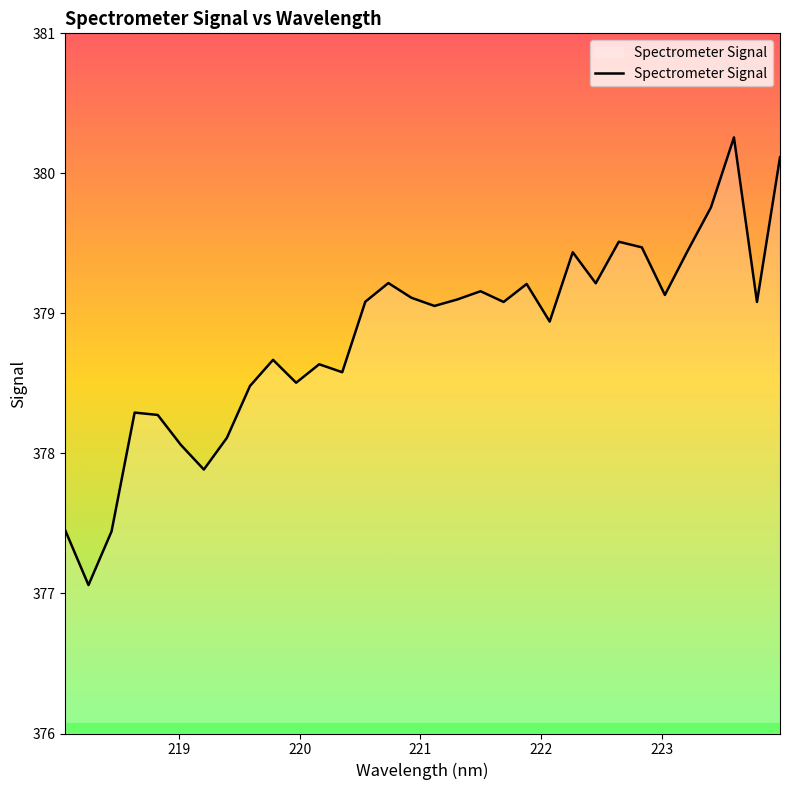

What is the difference between the second highest and minimum values?

3.1